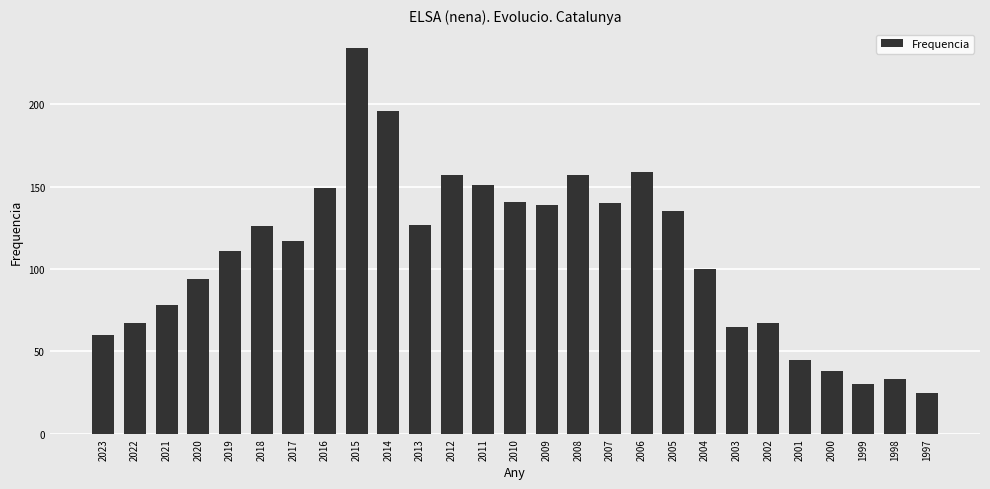

Reading right to left, what are all the values shown in this chart?

1997=25	1998=33	1999=30	2000=38	2001=45	2002=67	2003=65	2004=100	2005=135	2006=159	2007=140	2008=157	2009=139	2010=141	2011=151	2012=157	2013=127	2014=196	2015=234	2016=149	2017=117	2018=126	2019=111	2020=94	2021=78	2022=67	2023=60